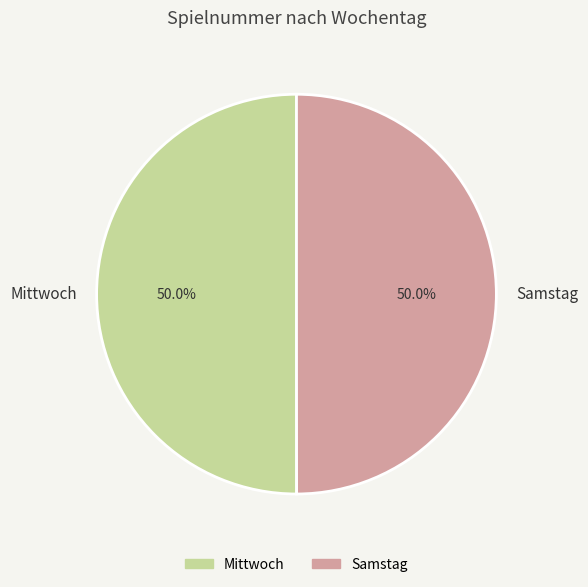

Is it true that Mittwoch is 50% of the pie?

True